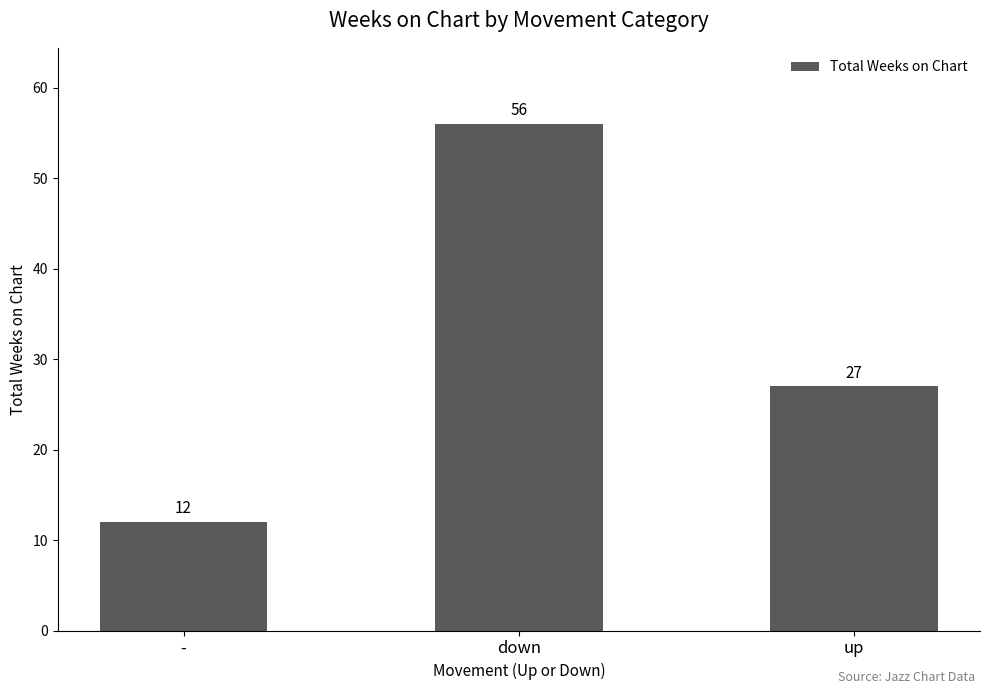

True or false: the data shows 56 at down.

True